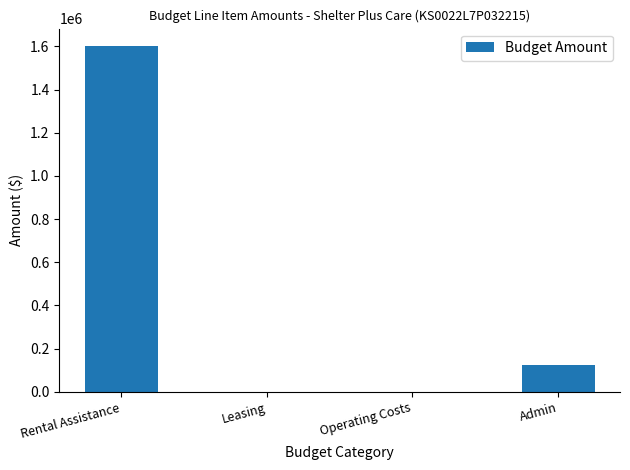

At which label is the value closest to 800964?

Admin